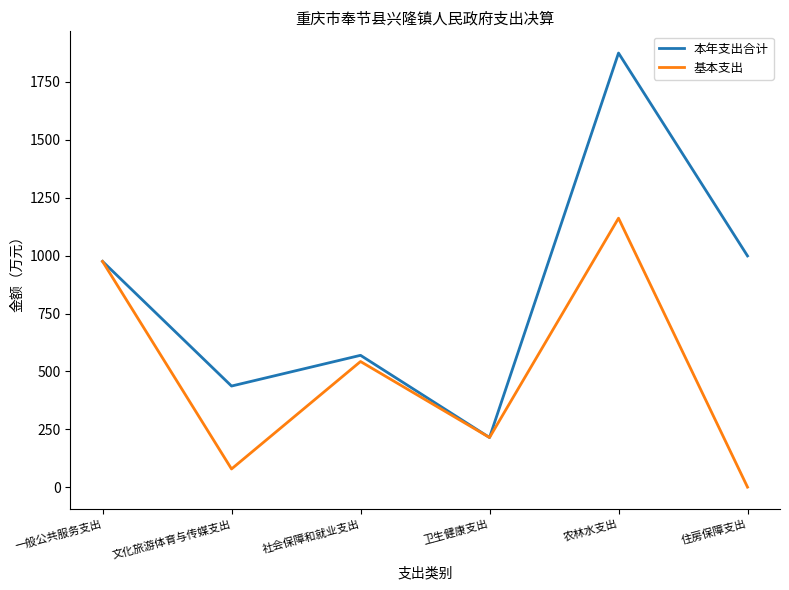

The 本年支出合计 series shows 318.4 at 卫生健康支出. True or false?

False